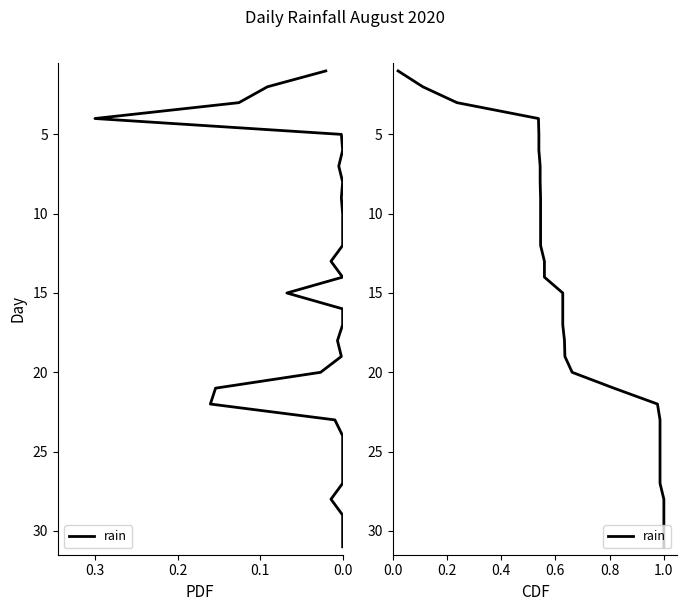

What is the difference between the second highest and second lowest values?

28